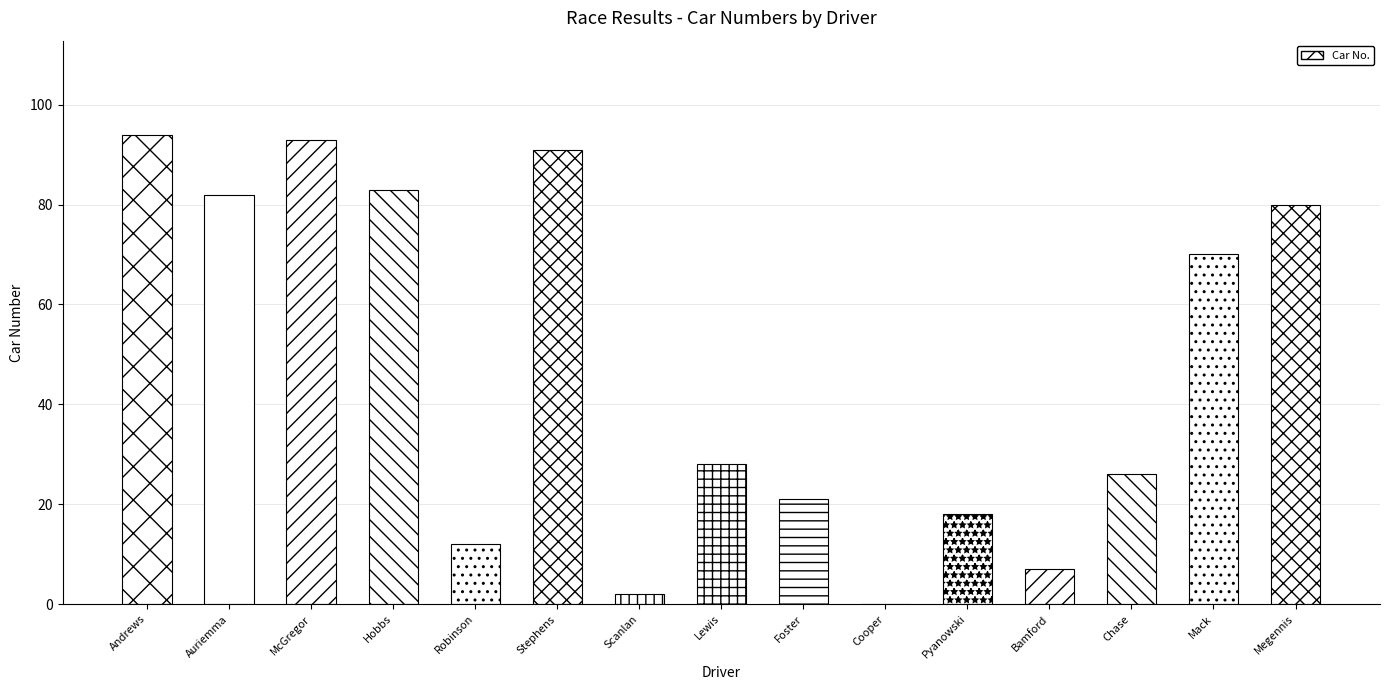

Are the bars horizontal?

No